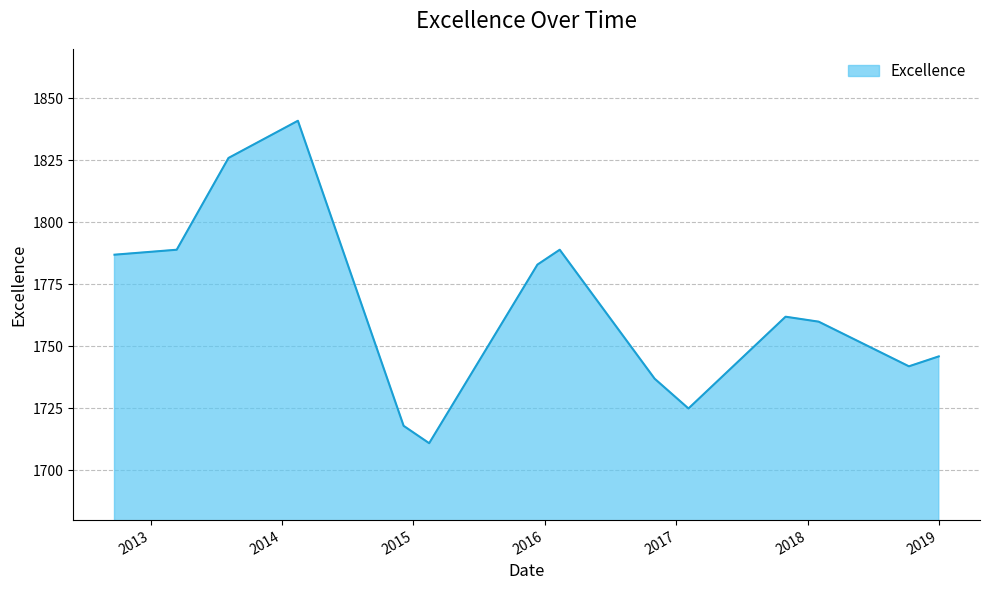

What is the difference between the maximum and minimum values?

130